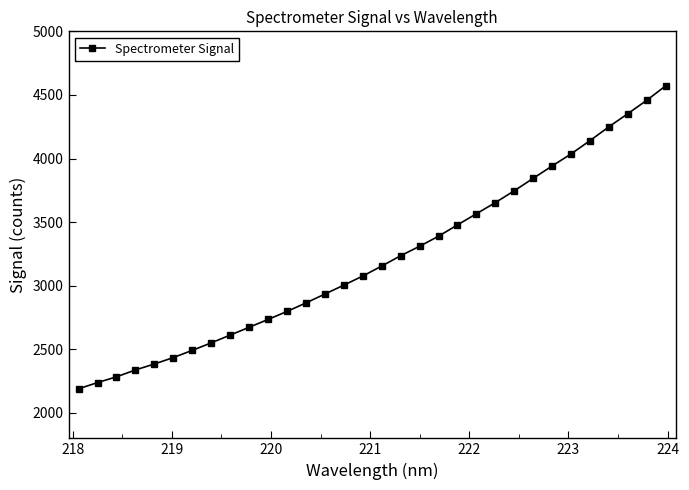

What is the greatest value displayed?

4571.1